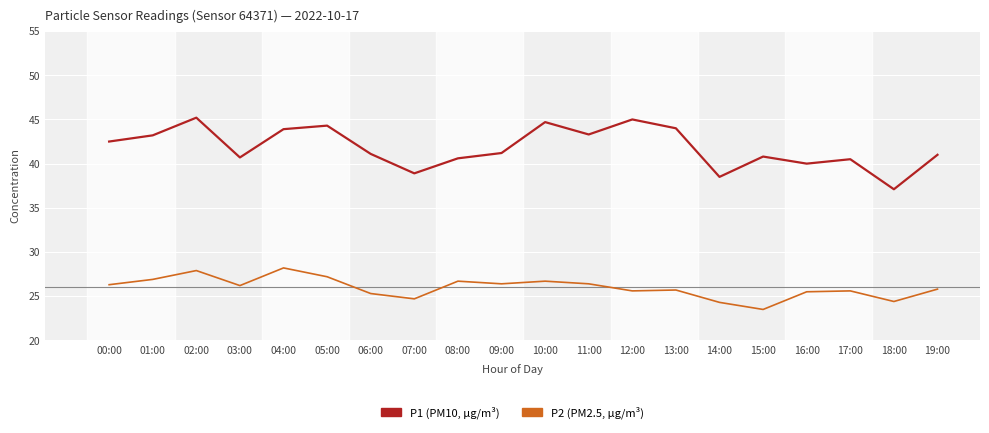

What is the minimum value shown in the chart?

23.5